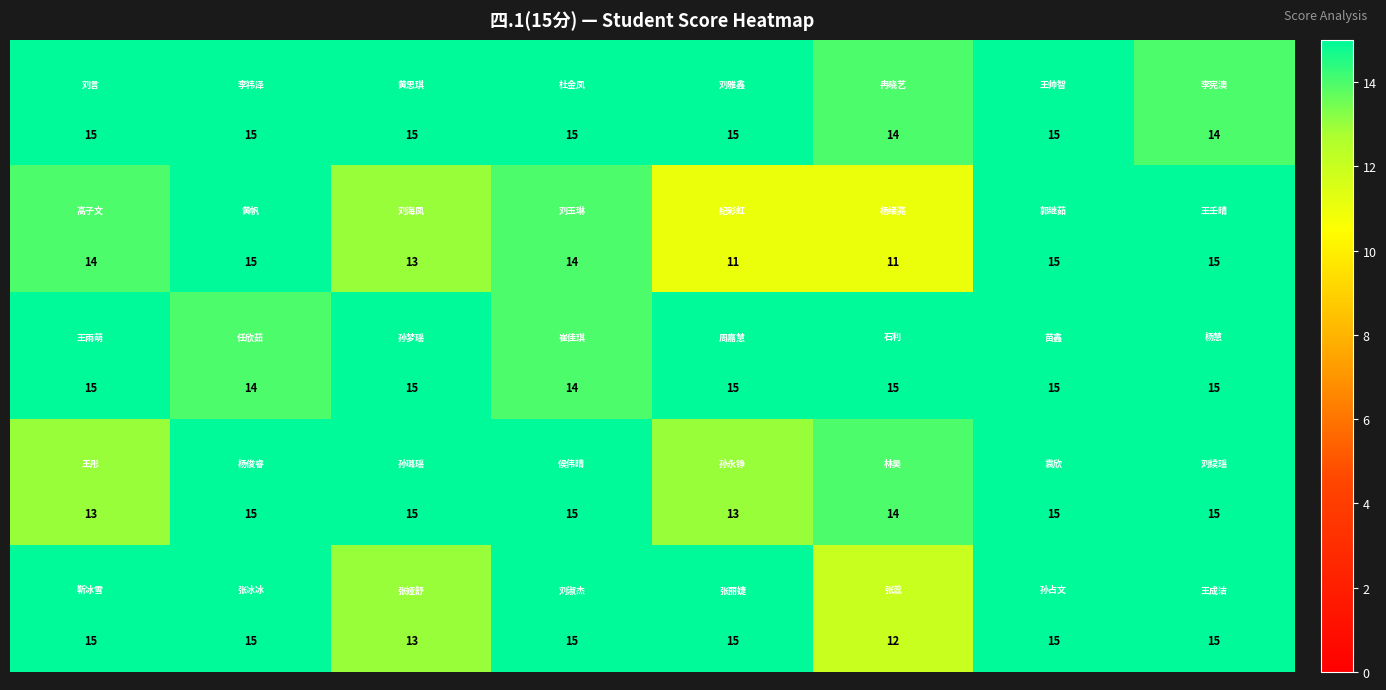

At how many categories does at least one series exceed 11?

8